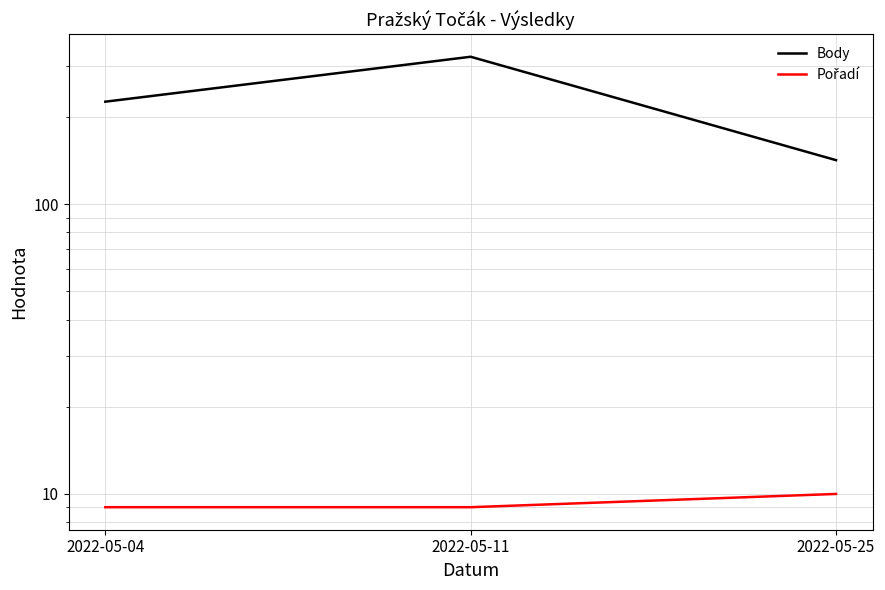

The Pořadí series shows 13 at 2022-05-11. True or false?

False